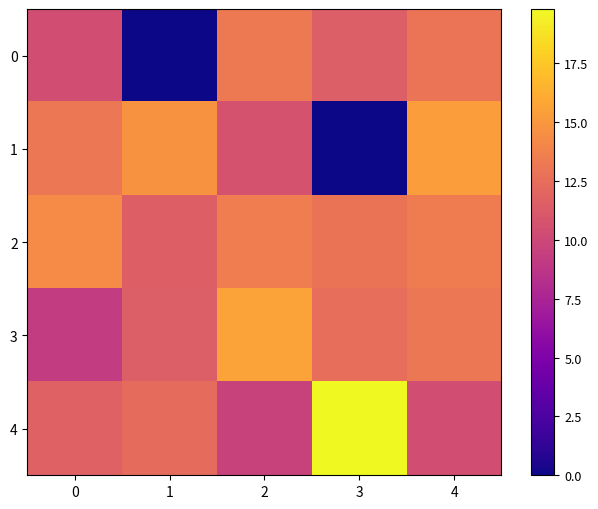

At which category is the sum across all series the highest?

4